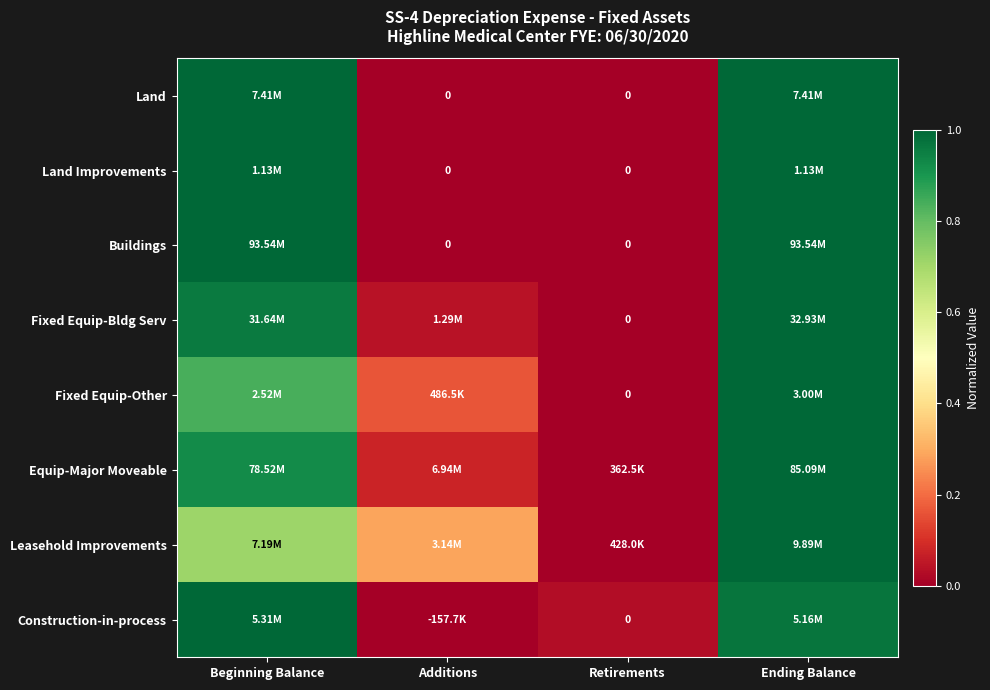

Which label corresponds to the smallest value in the chart?

Additions